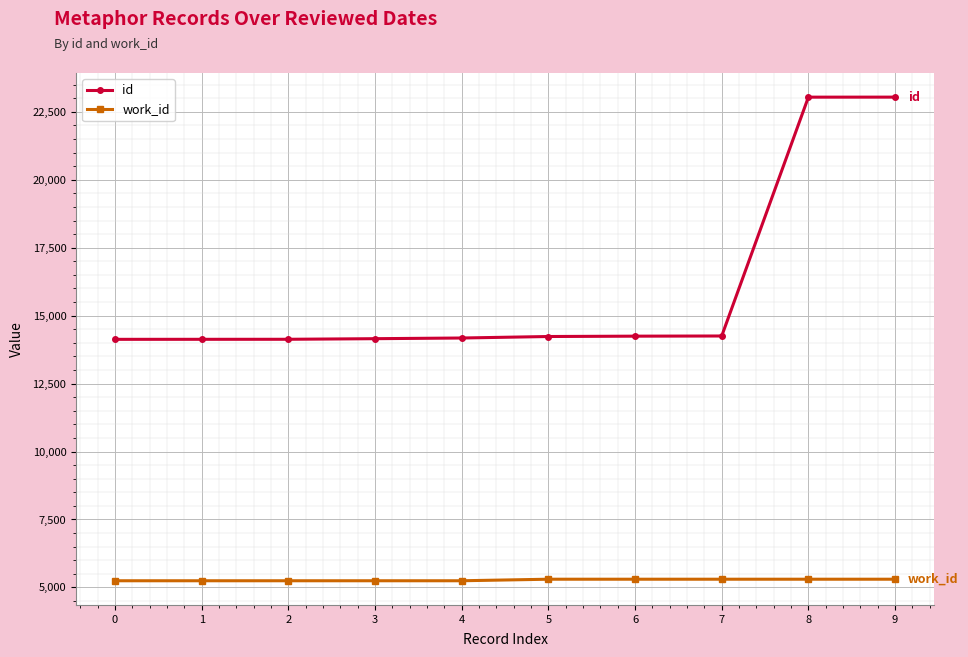

What is the sum of the work_id values at 5 and 3?

10545